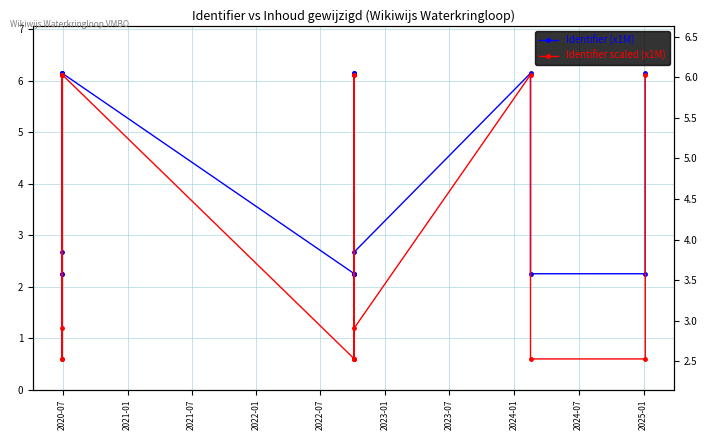

Does the chart display data point markers on the line(s)?

Yes